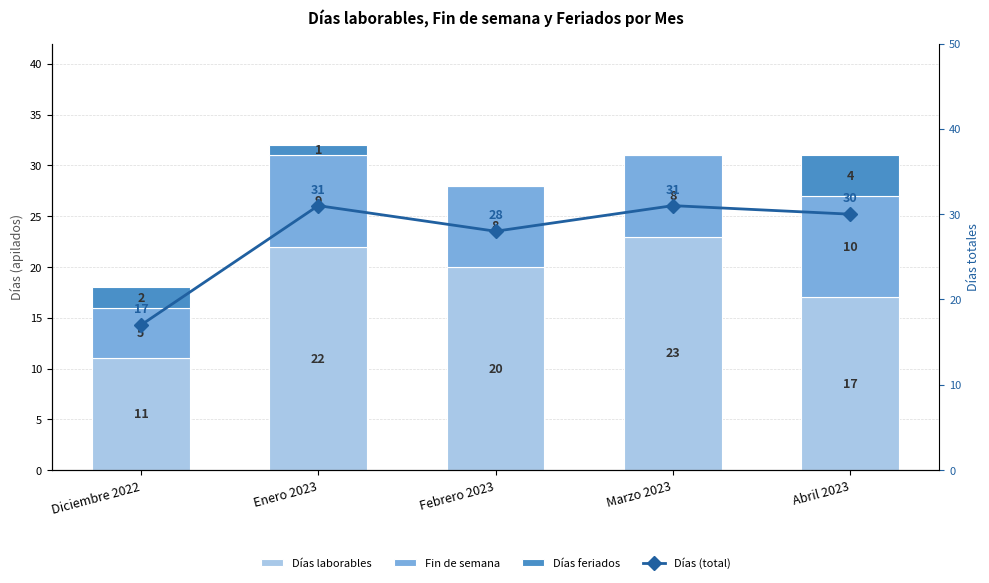

What is the difference between the maximum and minimum values in the Fin de semana series?

5